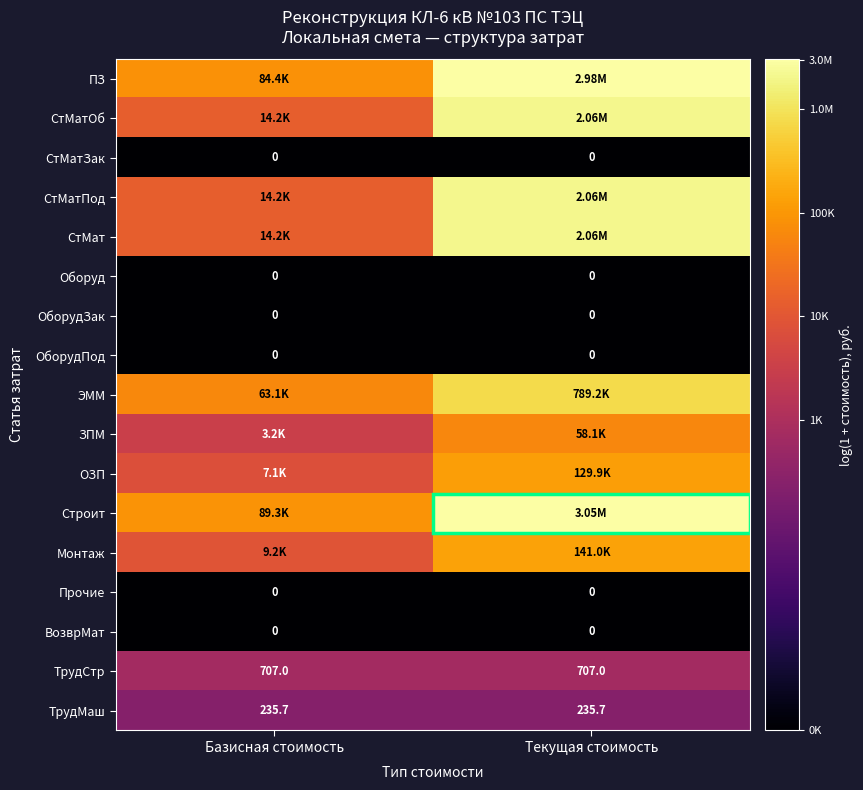

Is the value of СтМатЗак at Текущая стоимость greater than the value of ТрудСтр at Базисная стоимость?

No